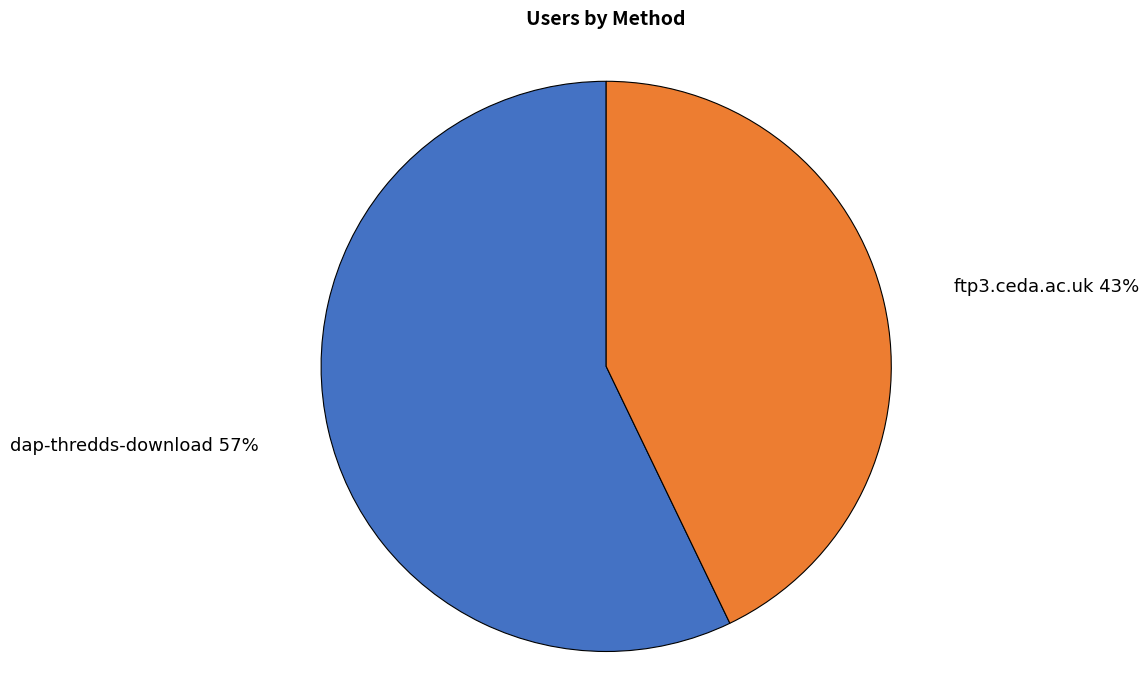

How many segments does this pie chart have?

2